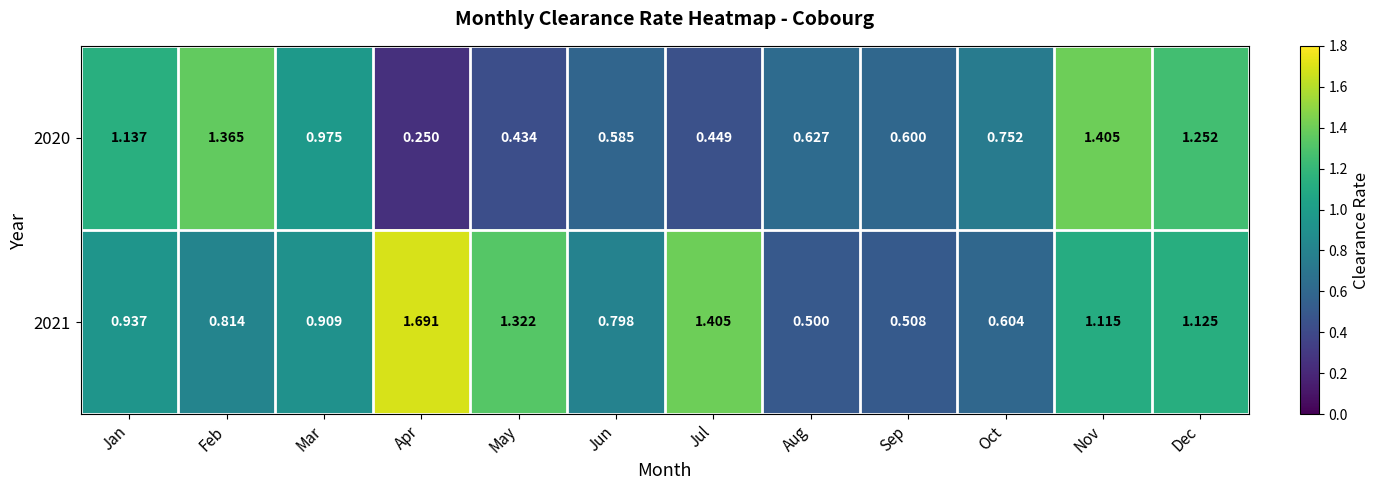

Rank the categories by 2020 value from highest to lowest.

Nov, Feb, Dec, Jan, Mar, Oct, Aug, Sep, Jun, Jul, May, Apr